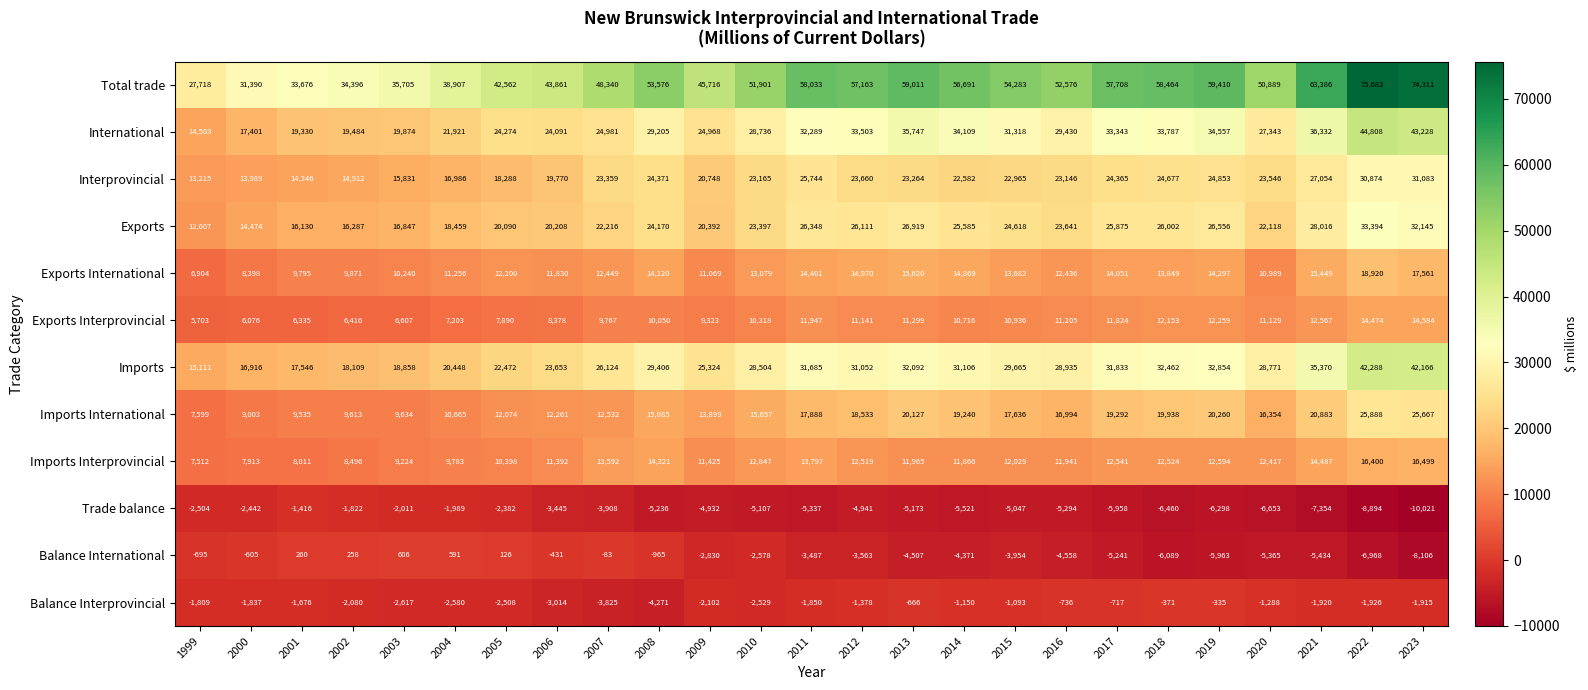

What is the approximate value of Imports Interprovincial at 1999, to the nearest 100?

7500